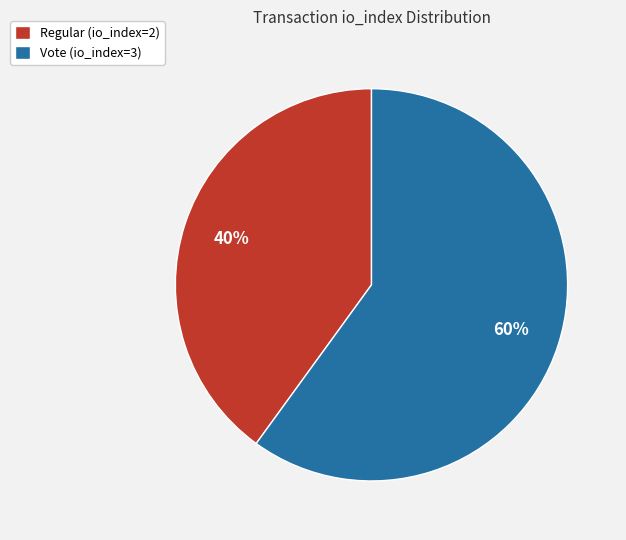

Combined, do Regular (io_index=2) and Vote (io_index=3) account for over 50%?

Yes